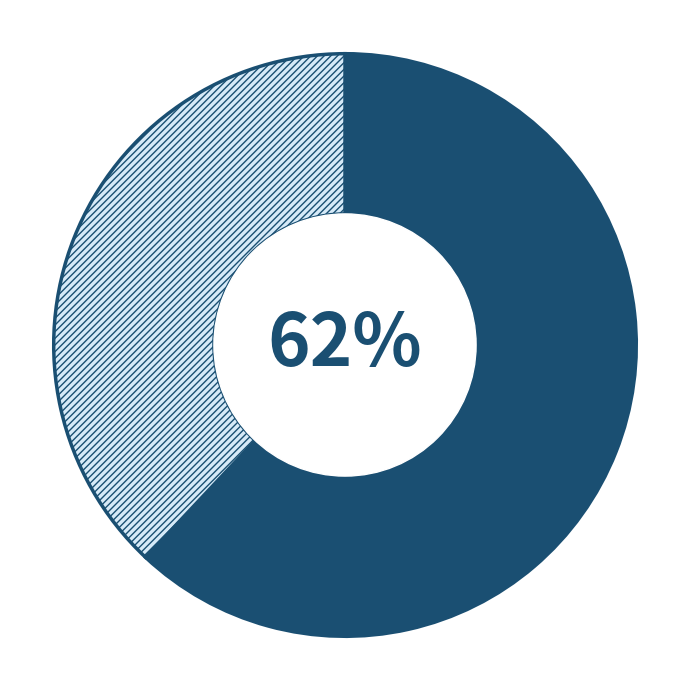

To the nearest percent, what is the average slice percentage?

50%